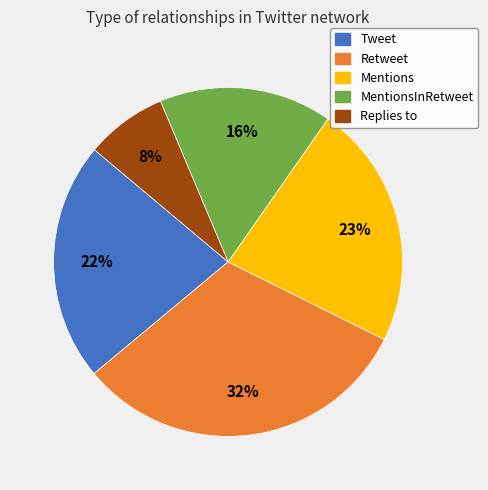

What is the ratio of the value at Tweet to the value at Mentions?

1.0